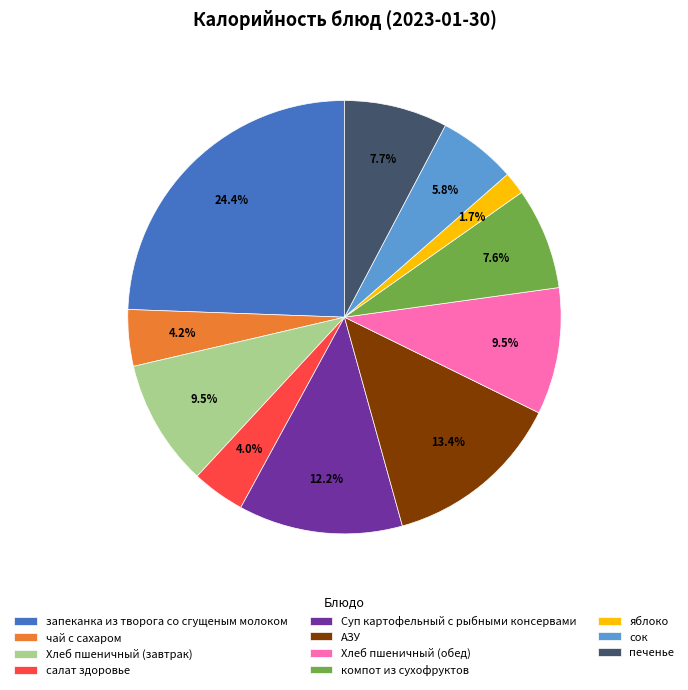

Approximately how many times larger is the value at компот из сухофруктов compared to чай с сахаром?

1.8